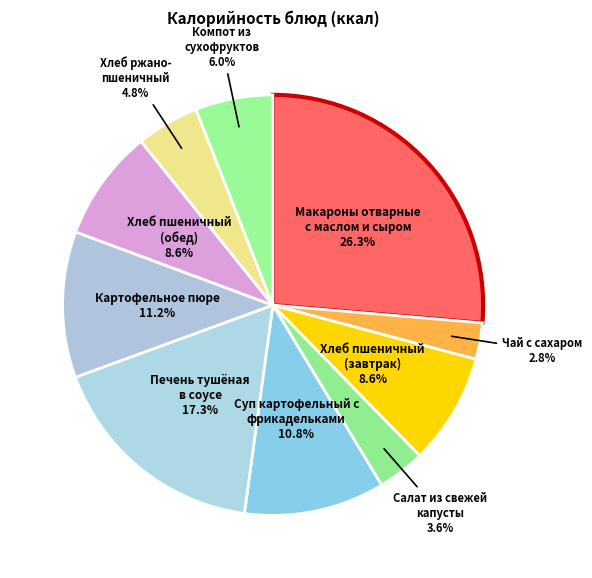

Combined, what portion of the pie is Макароны отварные с маслом и сыром and Хлеб пшеничный (обед)?

34.9%